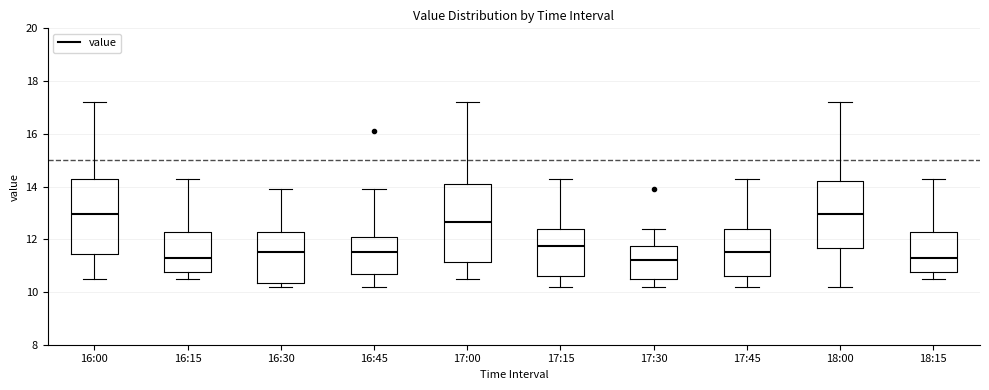

Where is the lower edge of the box for 17:45 on the y-axis? The values are not printed on the chart, so give them approximately, as read against the axis.

10.6